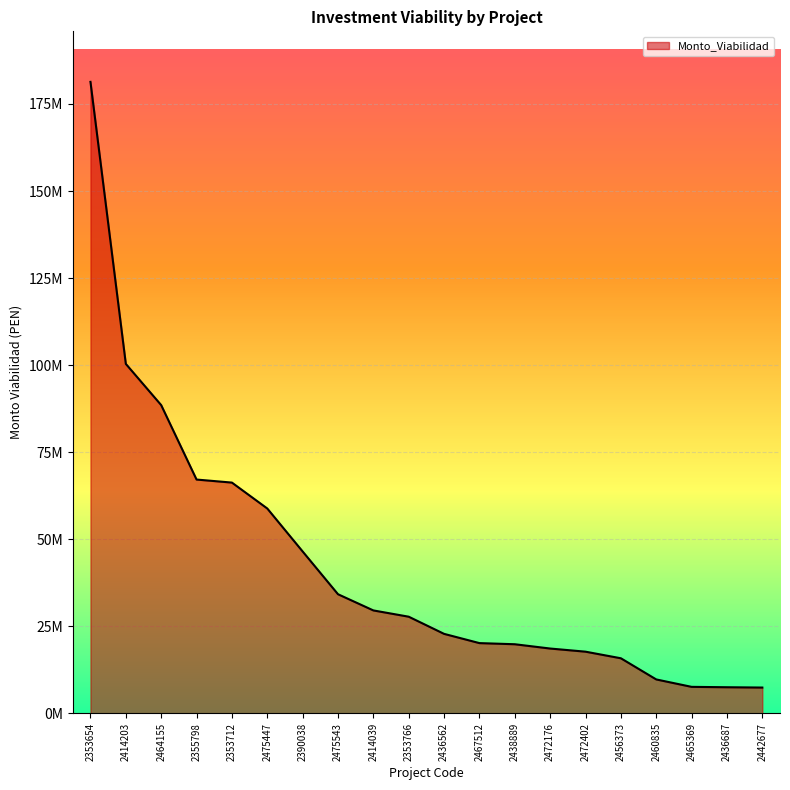

True or false: there are more than 1 points higher than both neighbors.

False